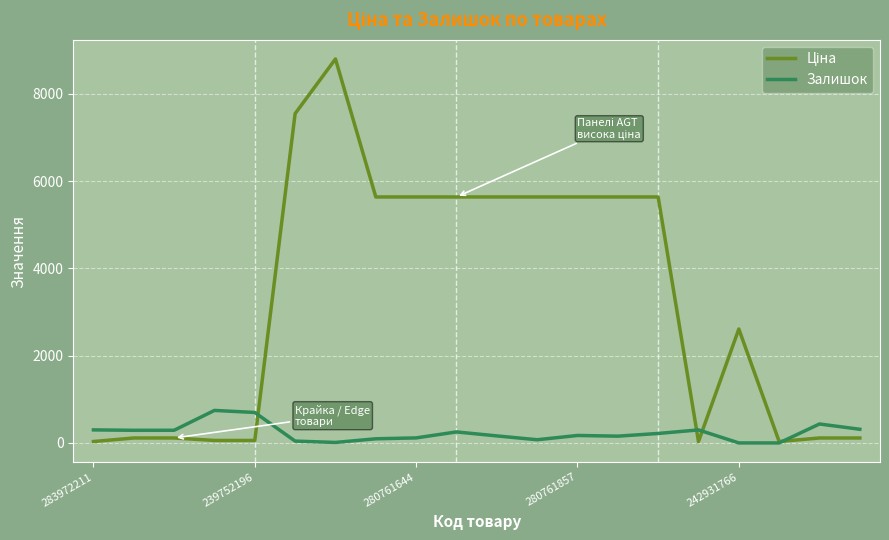

Which series has the largest total across all categories?

Ціна